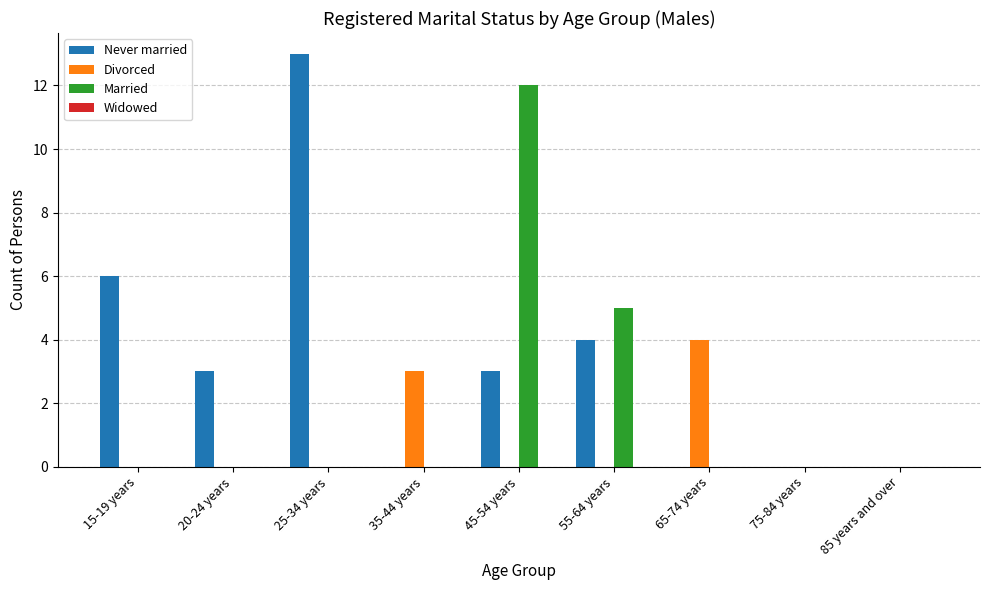

Which series changed the most between 65-74 years and 85 years and over?

Divorced